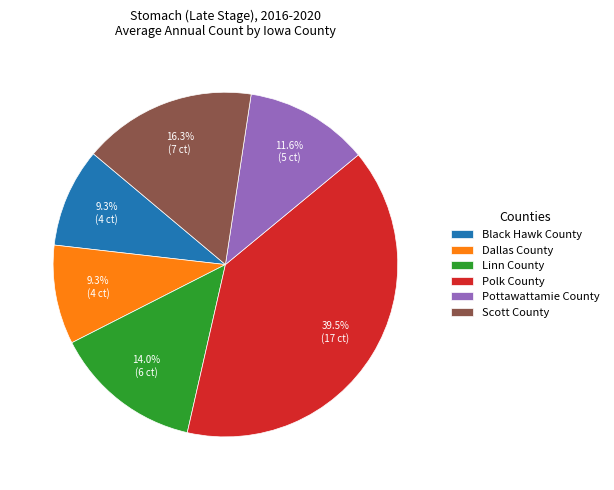

How many slices are in this pie chart?

6